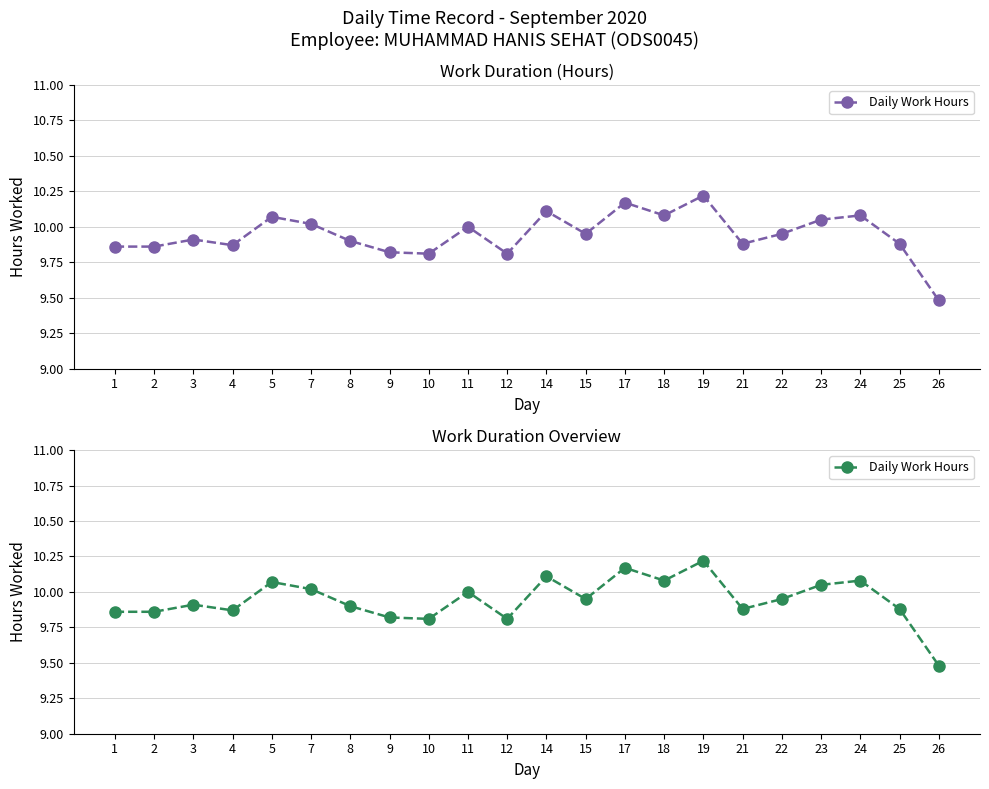

True or false: the data shows 9.9 at 22.

True